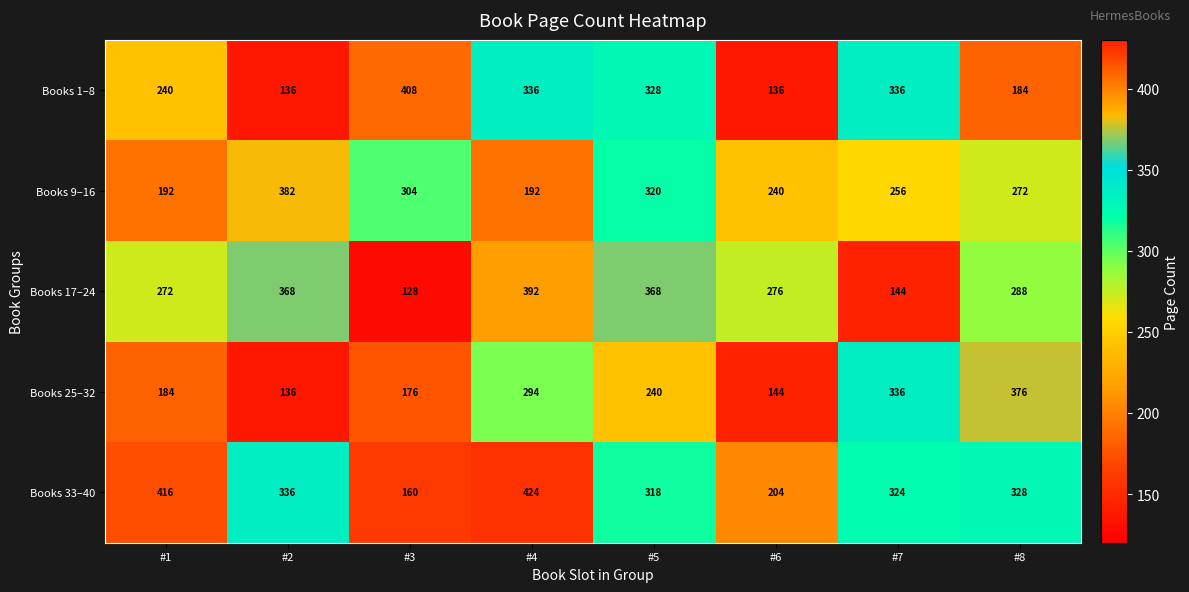

What is the difference between the second highest and minimum values in the Books 1–8 series?

200